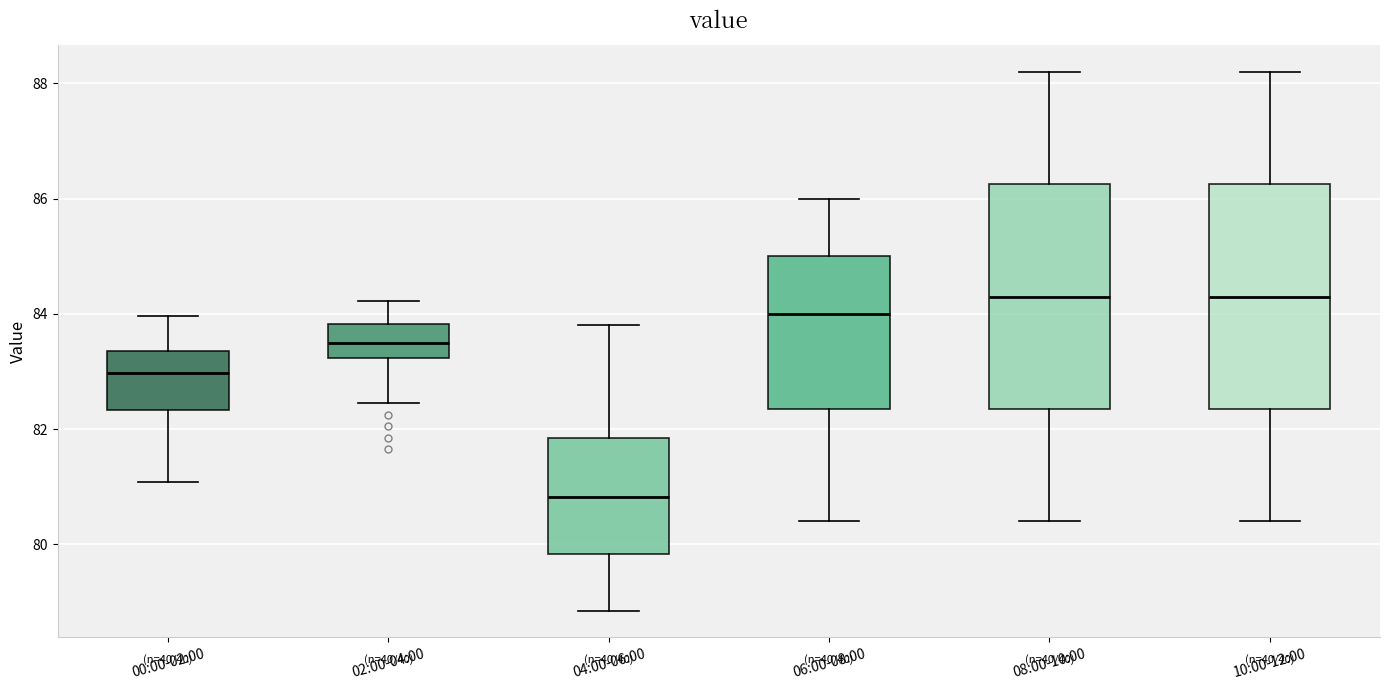

Reading left to right, transcribe this box plot: for each box, give where its median line is, the range the box spans, and where its two whiskers end, as read against the y-axis. The values are not printed on the chart, so give them approximately, as read against the axis.

00:00-02:00: median 83.0, box 82.4 to 83.4, whiskers 81.0 to 84.0
02:00-04:00: median 83.6, box 83.2 to 83.8, whiskers 82.4 to 84.2
04:00-06:00: median 80.8, box 79.8 to 81.8, whiskers 78.8 to 83.8
06:00-08:00: median 84.0, box 82.4 to 85.0, whiskers 80.4 to 86.0
08:00-10:00: median 84.4, box 82.4 to 86.2, whiskers 80.4 to 88.2
10:00-12:00: median 84.4, box 82.4 to 86.2, whiskers 80.4 to 88.2